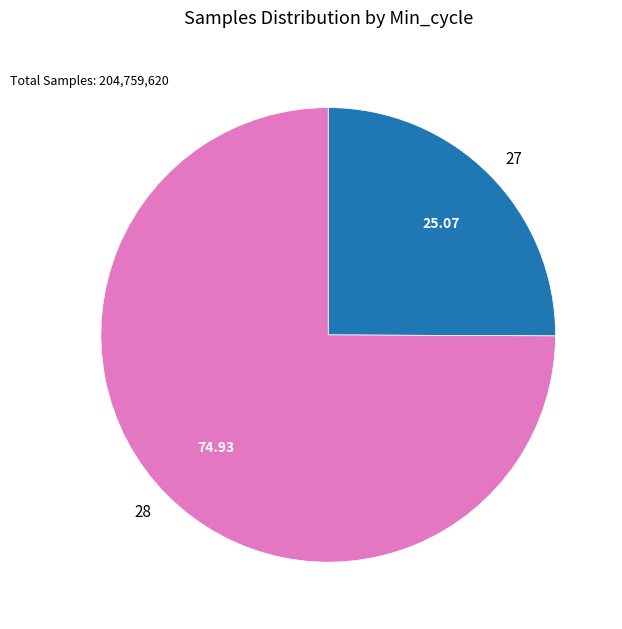

Rank the categories by value from lowest to highest.

27, 28